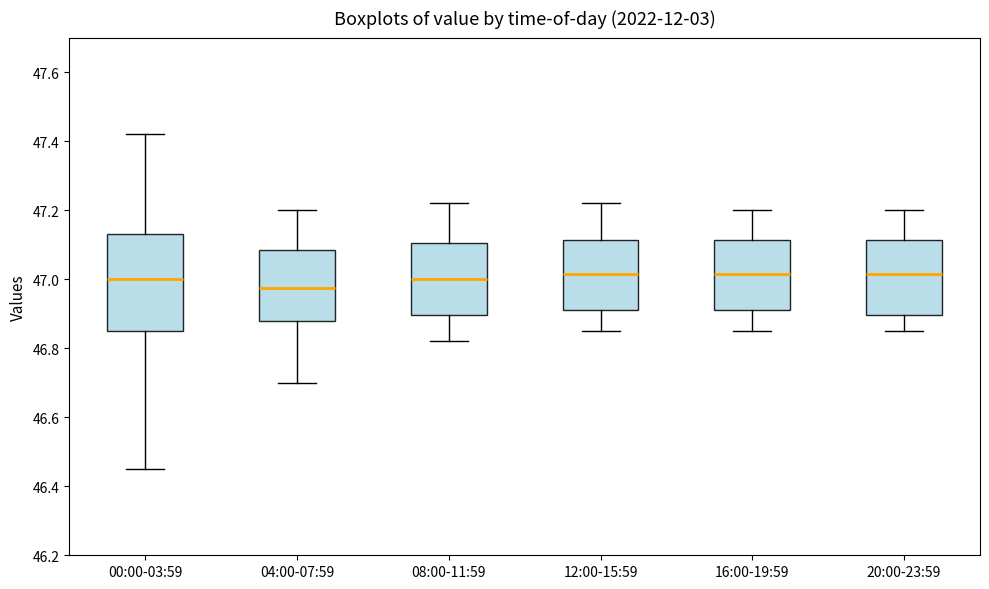

Where does the upper whisker of the box for 04:00-07:59 end on the y-axis? The values are not printed on the chart, so give them approximately, as read against the axis.

47.20